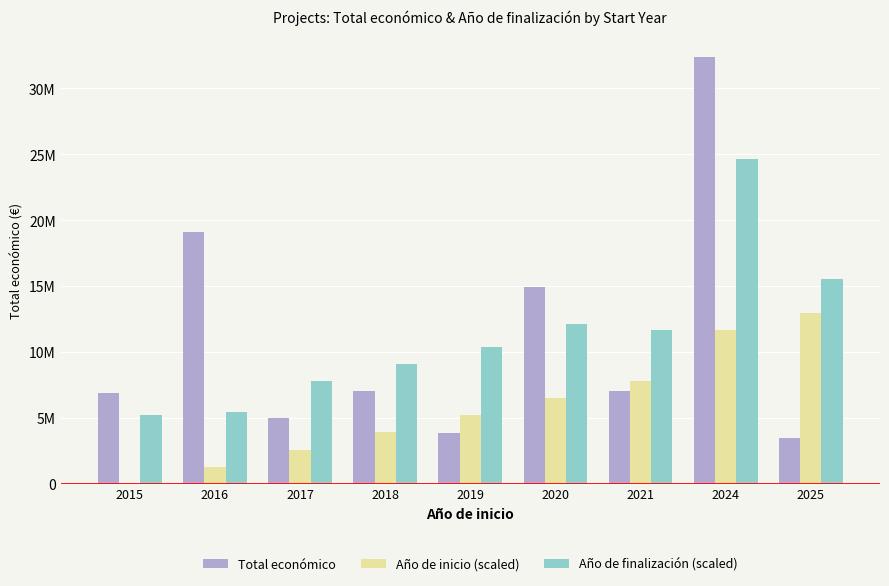

Which series has the largest total across all categories?

Año de finalización (scaled)